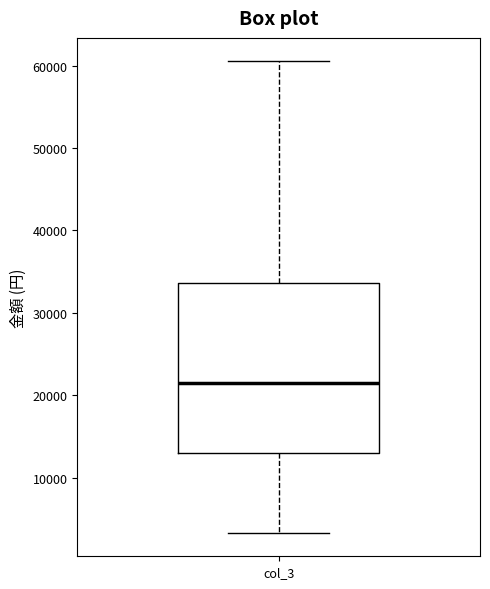

Transcribe this box plot: give where the median line is, the range the box spans, and where the two whiskers end, as read against the y-axis. The values are not printed on the chart, so give them approximately, as read against the axis.

median 21000, box 13000 to 34000, whiskers 3000 to 61000